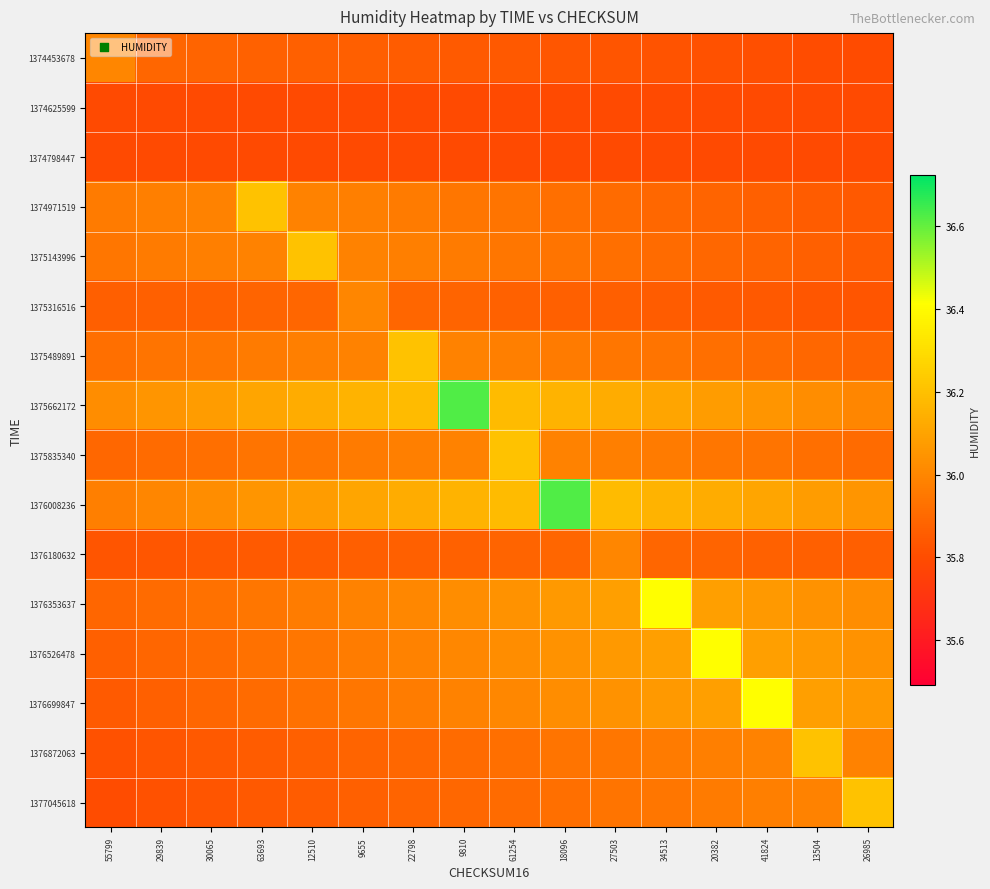

At which category does the chart reach its minimum across all series?

55799